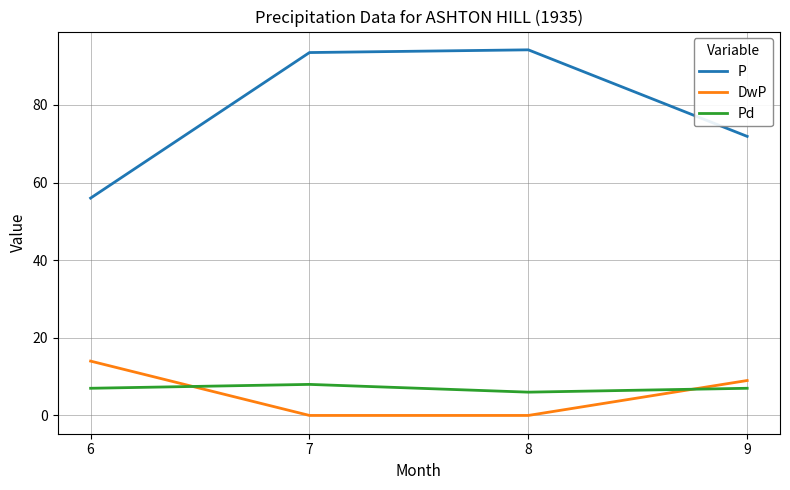

List the series in order of their peak value, lowest first.

Pd, DwP, P